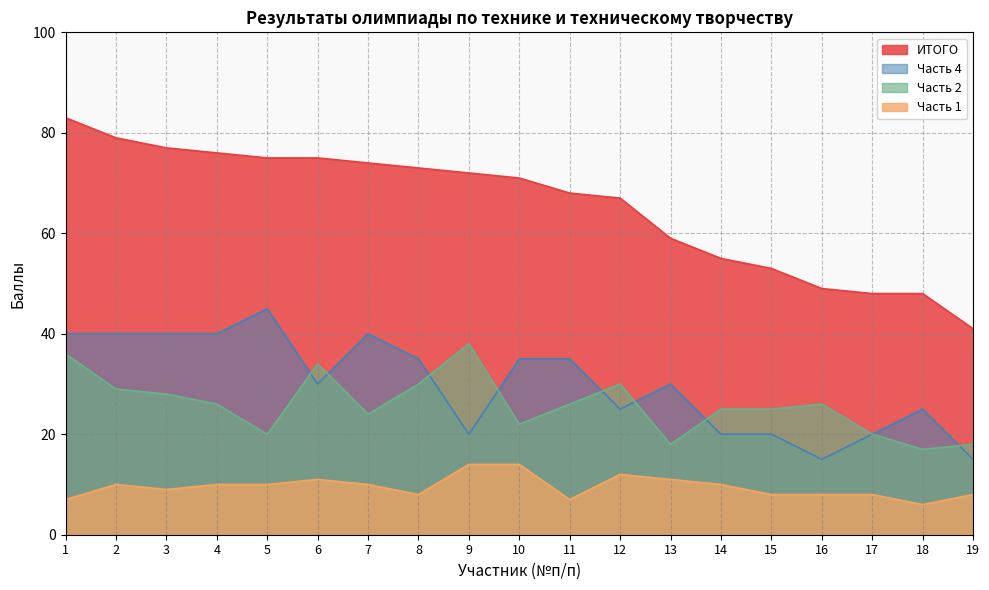

Reading right to left, what are all the values shown in this chart?

ИТОГО: 41	48	48	49	53	55	59	67	68	71	72	73	74	75	75	76	77	79	83
Часть 1: 8	6	8	8	8	10	11	12	7	14	14	8	10	11	10	10	9	10	7
Часть 2: 18	17	20	26	25	25	18	30	26	22	38	30	24	34	20	26	28	29	36
Часть 4: 15	25	20	15	20	20	30	25	35	35	20	35	40	30	45	40	40	40	40